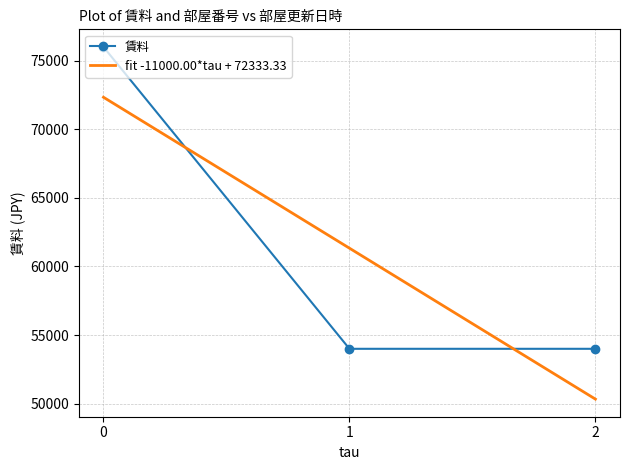

True or false: 賃料 has a value of 99667 at 0.

False